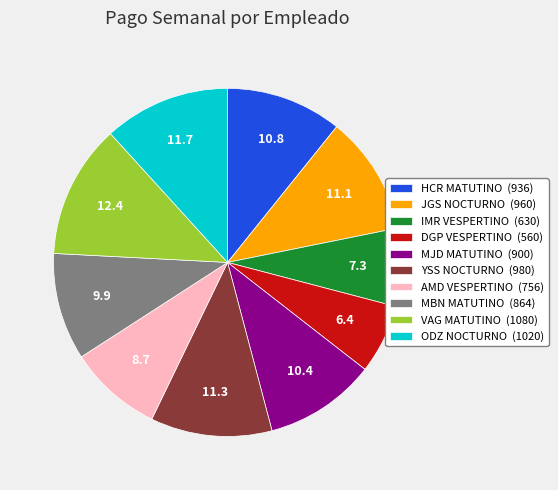

Combined, do AMD VESPERTINO (756) and HCR MATUTINO (936) account for over 50%?

No